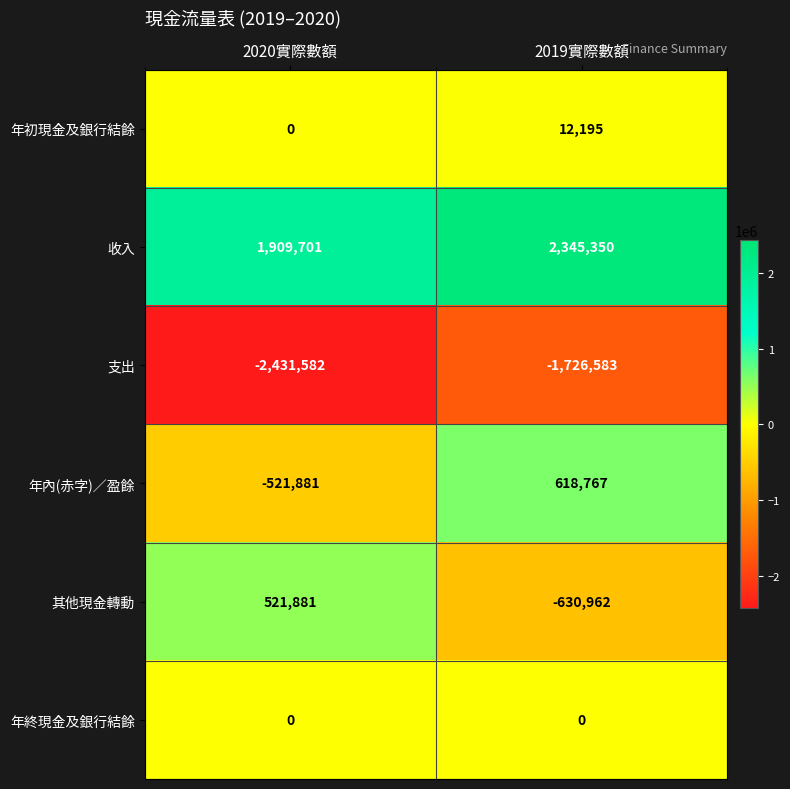

Rank the series by their maximum value, from lowest to highest.

支出, 年終現金及銀行結餘, 年初現金及銀行結餘, 其他現金轉動, 年內(赤字)／盈餘, 收入